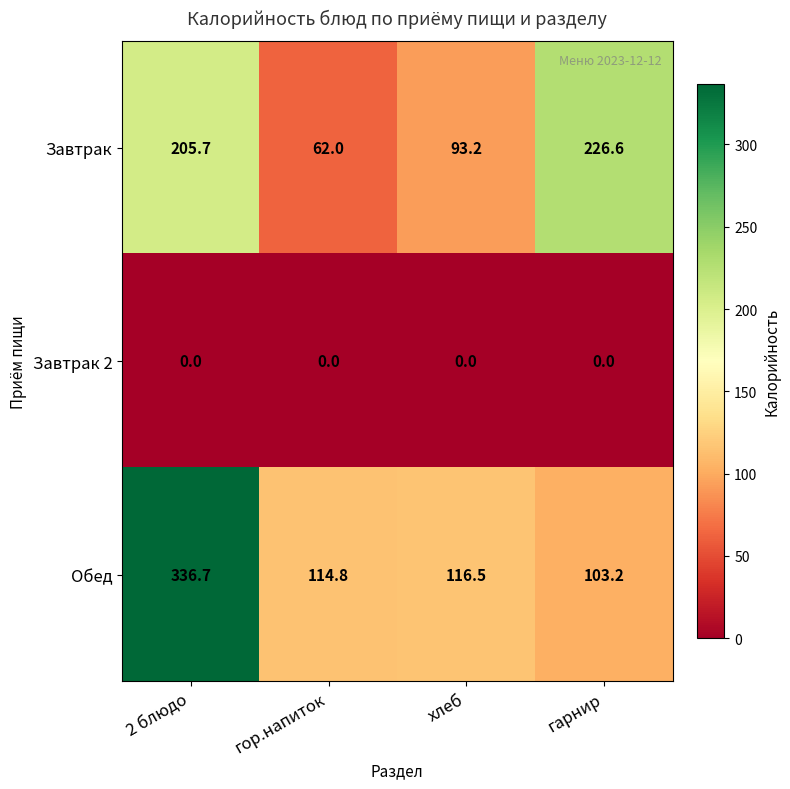

Which series has the largest total across all categories?

Обед